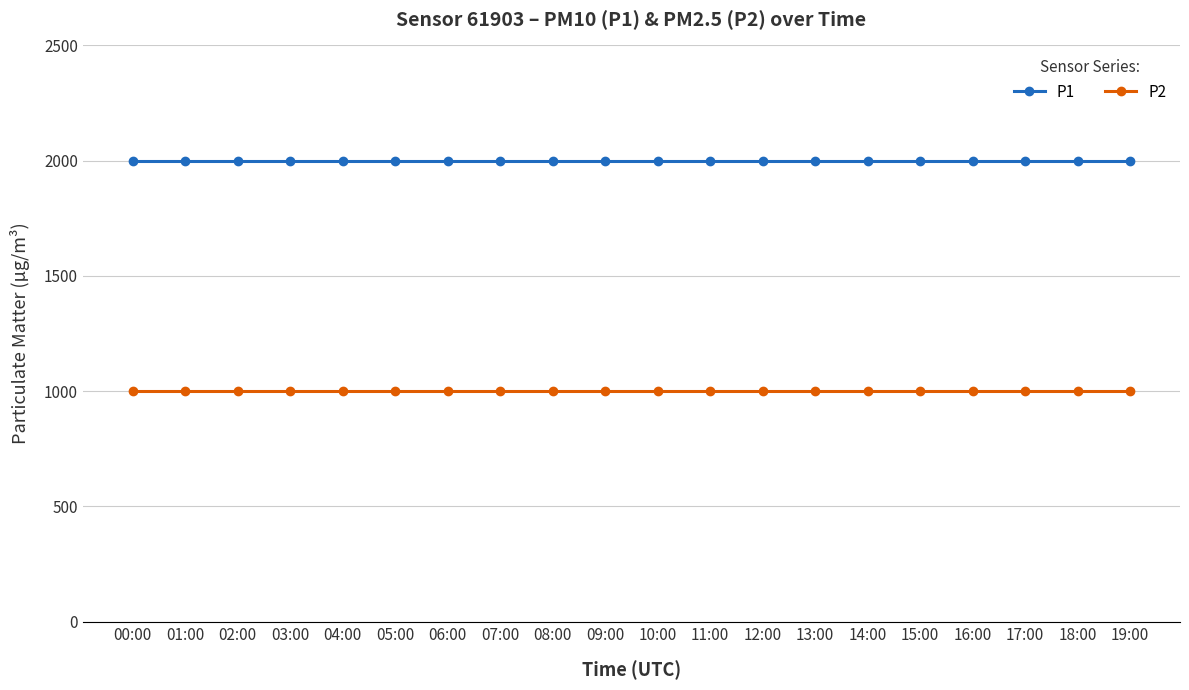

Reading left to right, list all the values displayed in this chart.

P1: 00:00=1999.9	01:00=1999.9	02:00=1999.9	03:00=1999.9	04:00=1999.9	05:00=1999.9	06:00=1999.9	07:00=1999.9	08:00=1999.9	09:00=1999.9	10:00=1999.9	11:00=1999.9	12:00=1999.9	13:00=1999.9	14:00=1999.9	15:00=1999.9	16:00=1999.9	17:00=1999.9	18:00=1999.9	19:00=1999.9
P2: 00:00=999.9	01:00=999.9	02:00=999.9	03:00=999.9	04:00=999.9	05:00=999.9	06:00=999.9	07:00=999.9	08:00=999.9	09:00=999.9	10:00=999.9	11:00=999.9	12:00=999.9	13:00=999.9	14:00=999.9	15:00=999.9	16:00=999.9	17:00=999.9	18:00=999.9	19:00=999.9